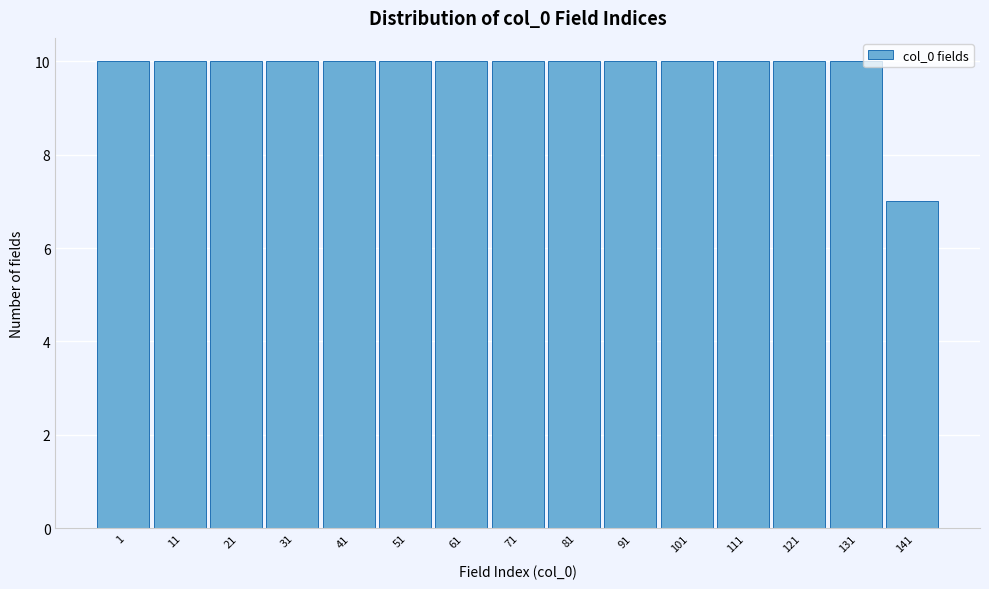

Reading right to left, what are all the values shown in this chart?

141=7	131=10	121=10	111=10	101=10	91=10	81=10	71=10	61=10	51=10	41=10	31=10	21=10	11=10	1=10